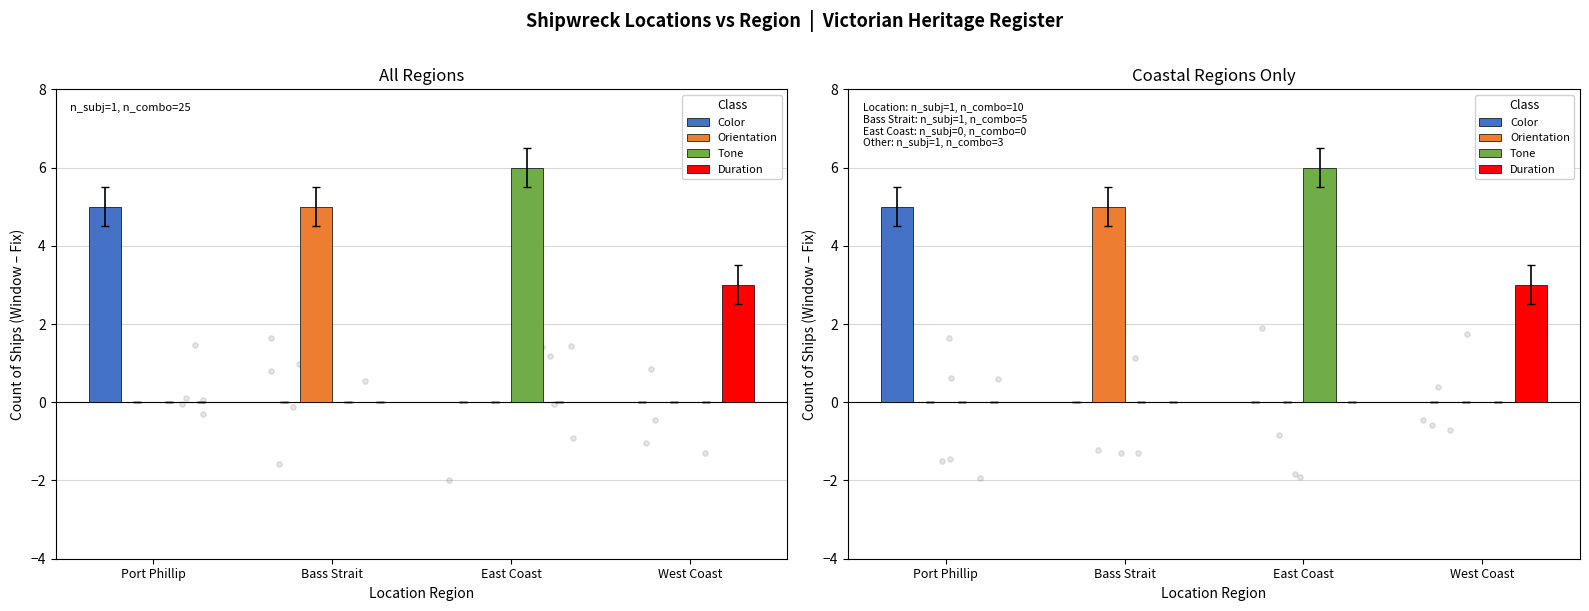

At how many categories does at least one series exceed 0?

4